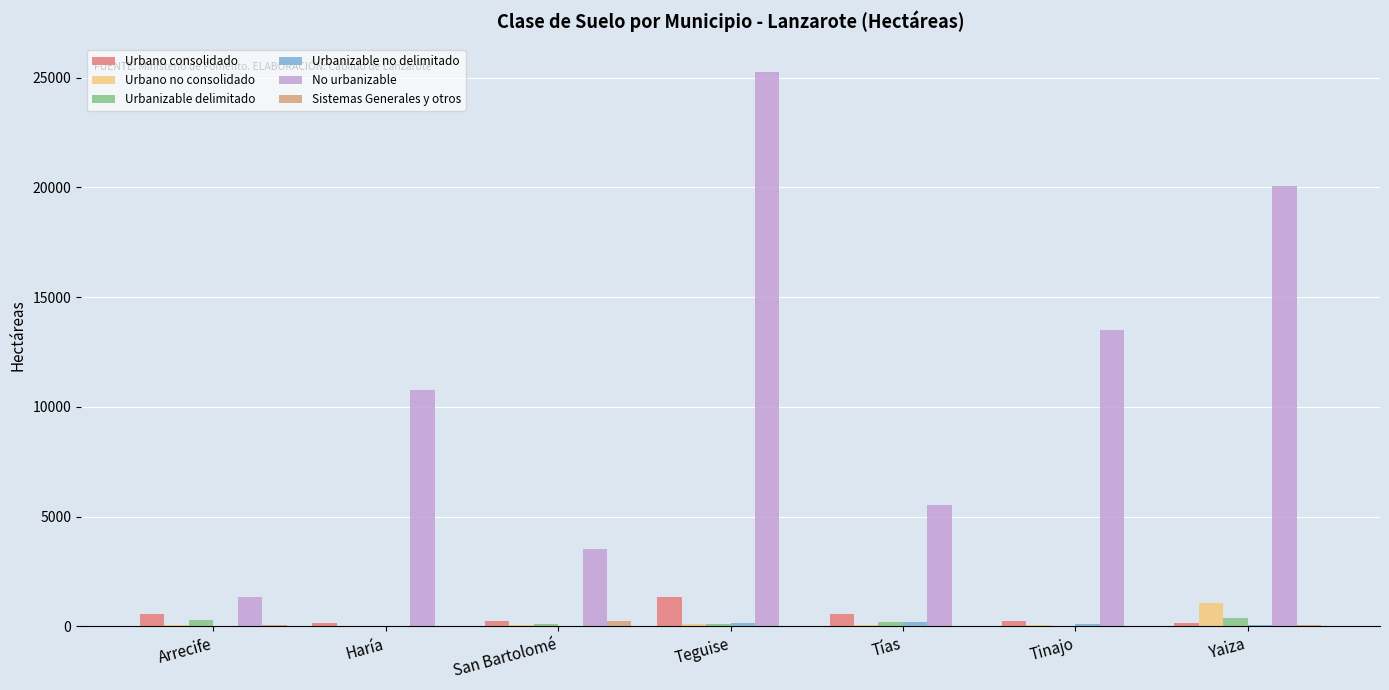

What is the difference between the Urbanizable delimitado values at Tías and Yaiza?

183.9